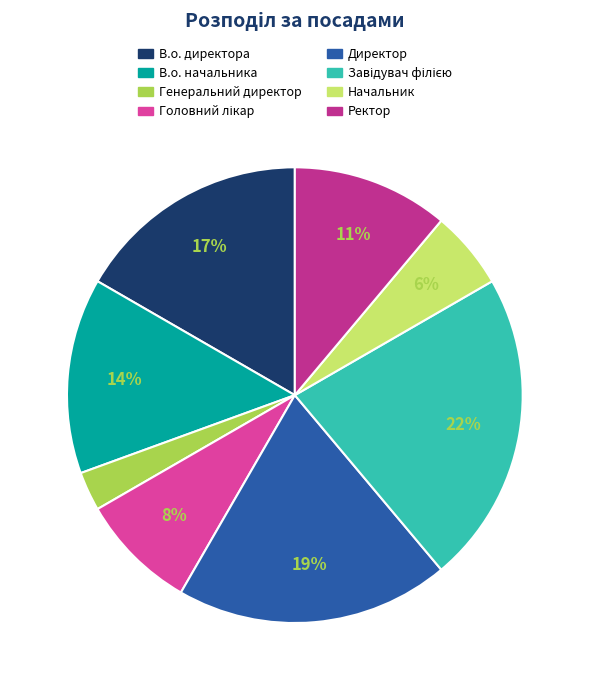

The Завідувач філією slice represents 22% of the pie. True or false?

True